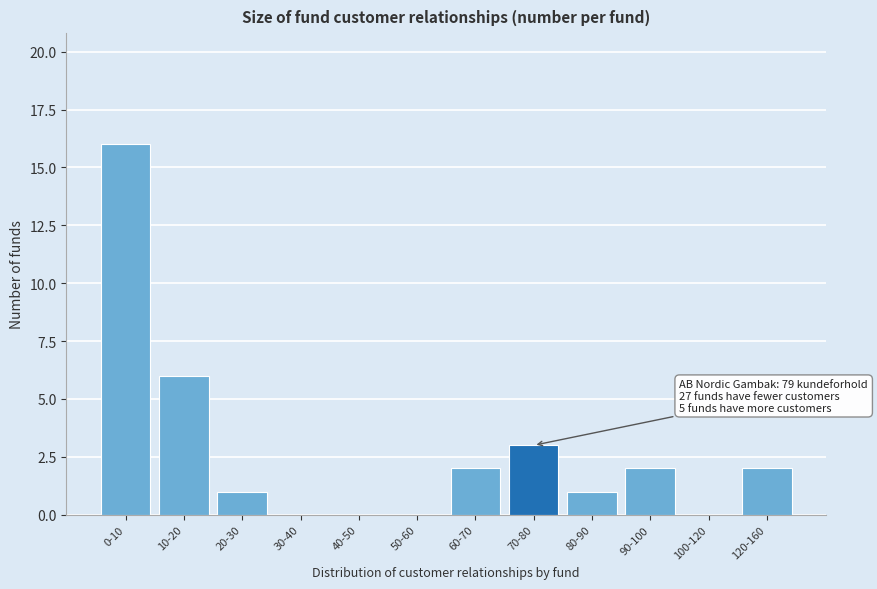

Reading left to right, transcribe all the data shown in this chart.

0-10=16	10-20=6	20-30=1	30-40=0	40-50=0	50-60=0	60-70=2	70-80=3	80-90=1	90-100=2	100-120=0	120-160=2